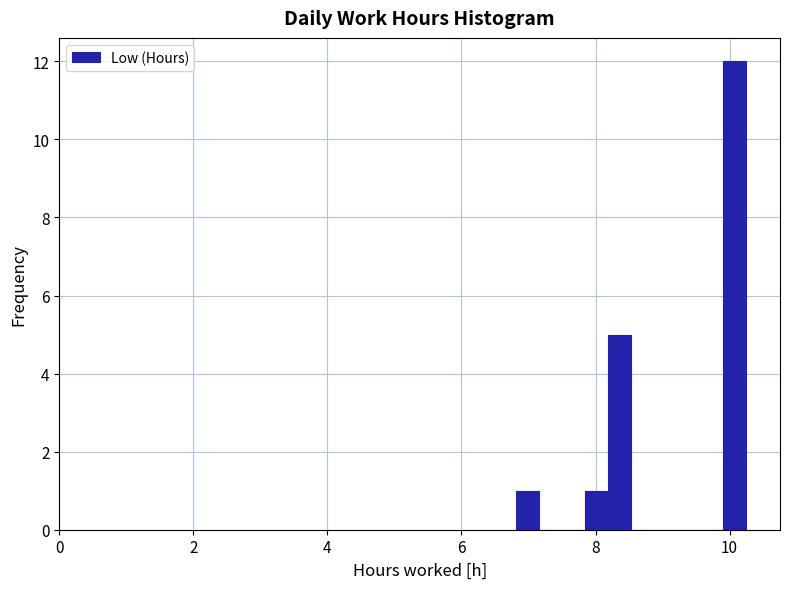

Read against the x-axis, roughly where is the centre of the tallest bar?

10.0